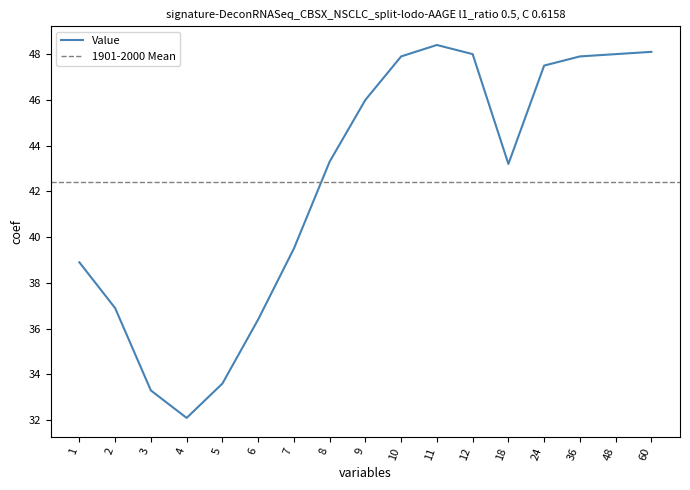

How many values are below 43?

7